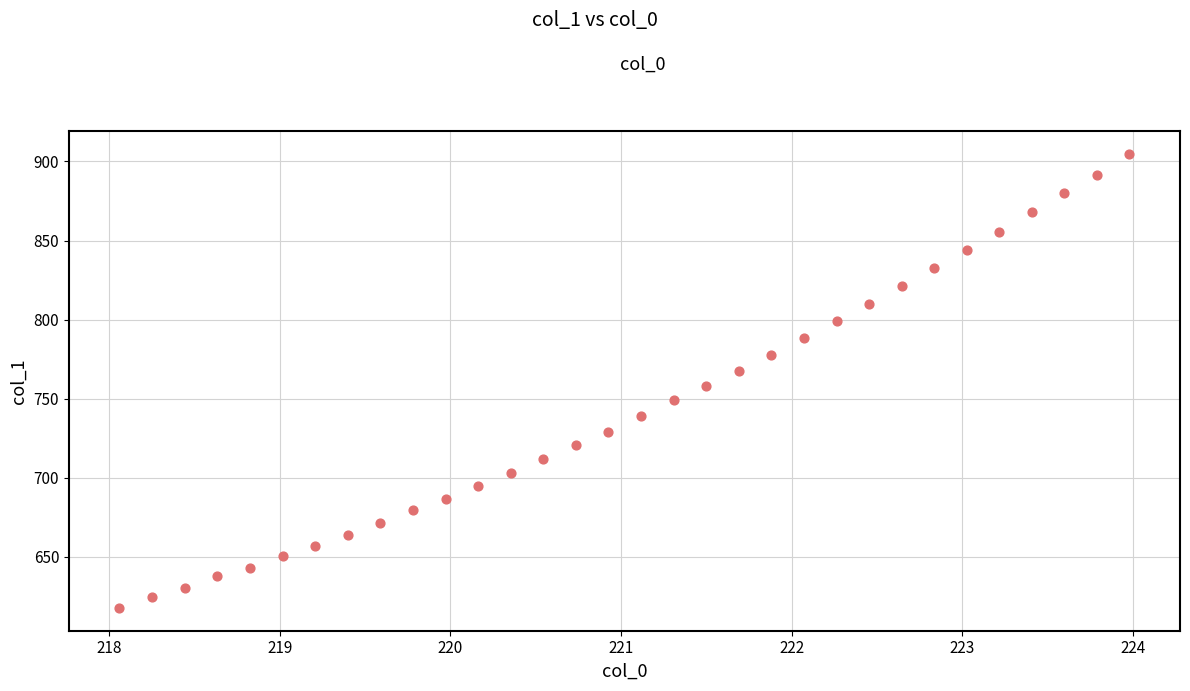

What Y value in the scatter plot is closest to 761?

757.8